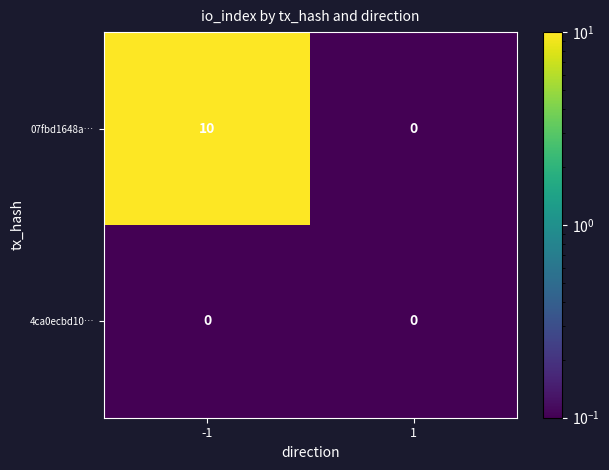

What value does the 07fbd1648a… series have at -1?

10